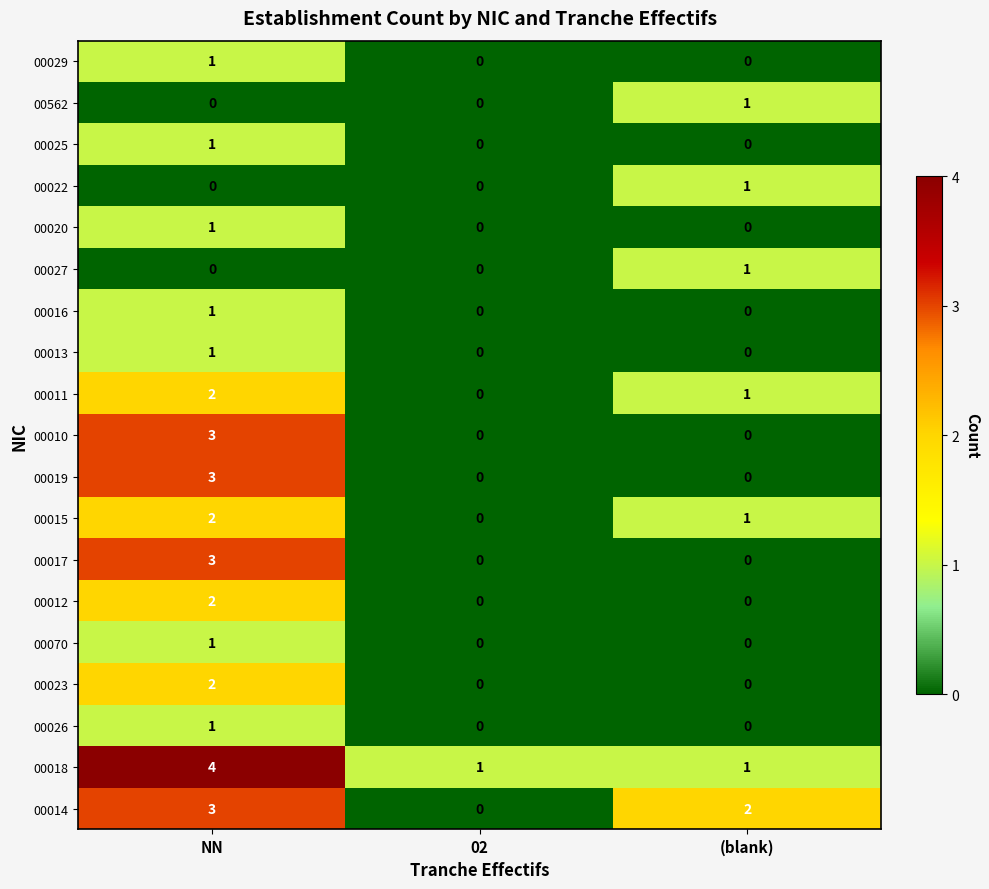

At which category is the sum across all series the highest?

NN